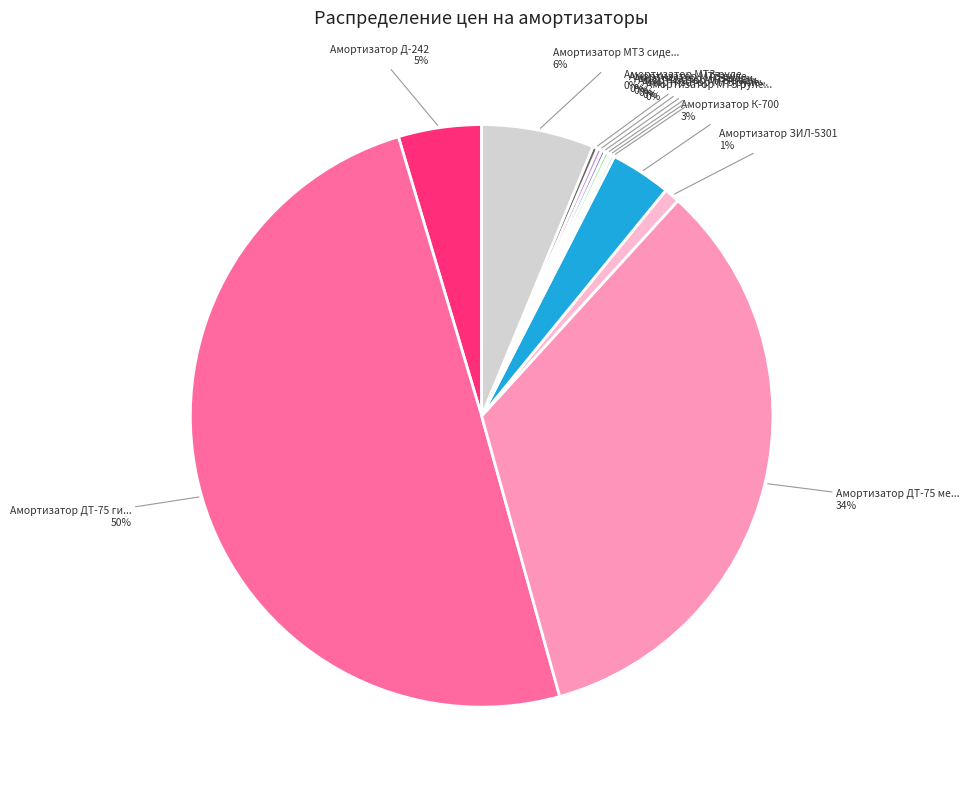

To the nearest percent, what is the average slice percentage?

8%